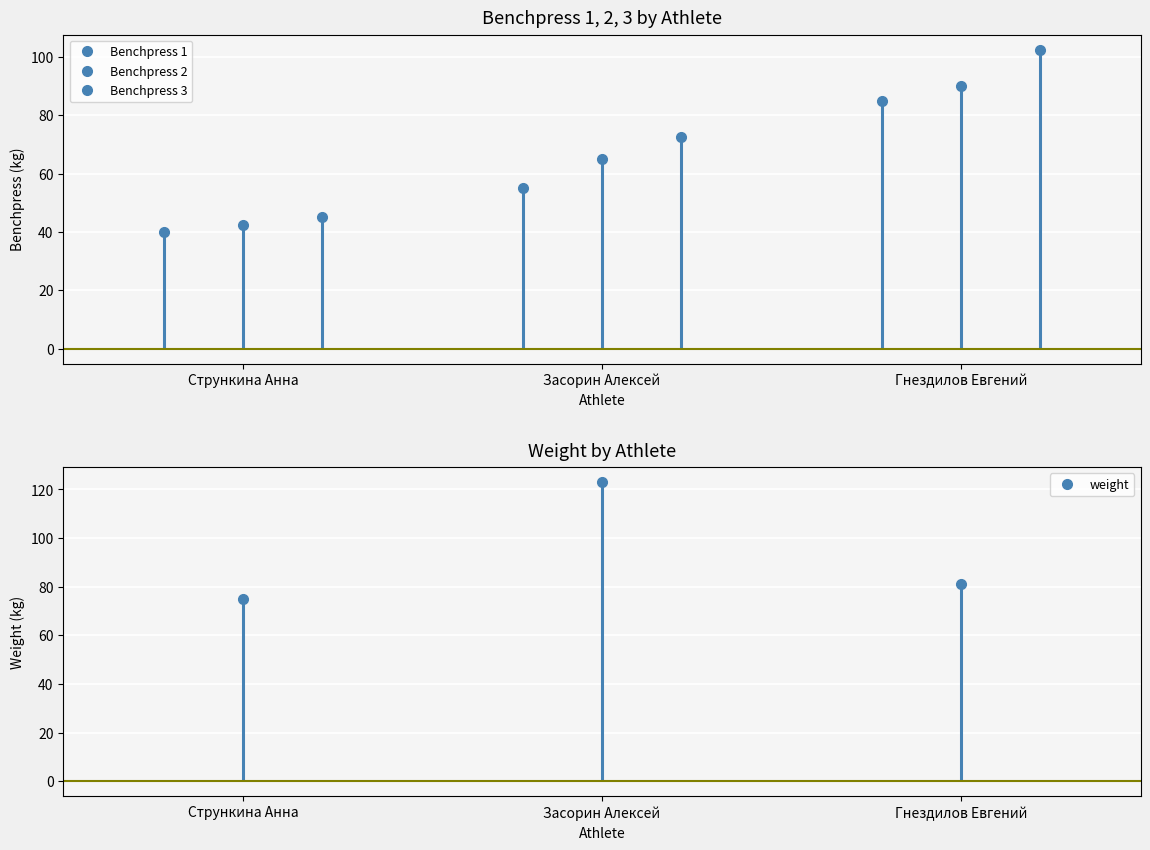

Is this an area chart (filled region under the line)?

No